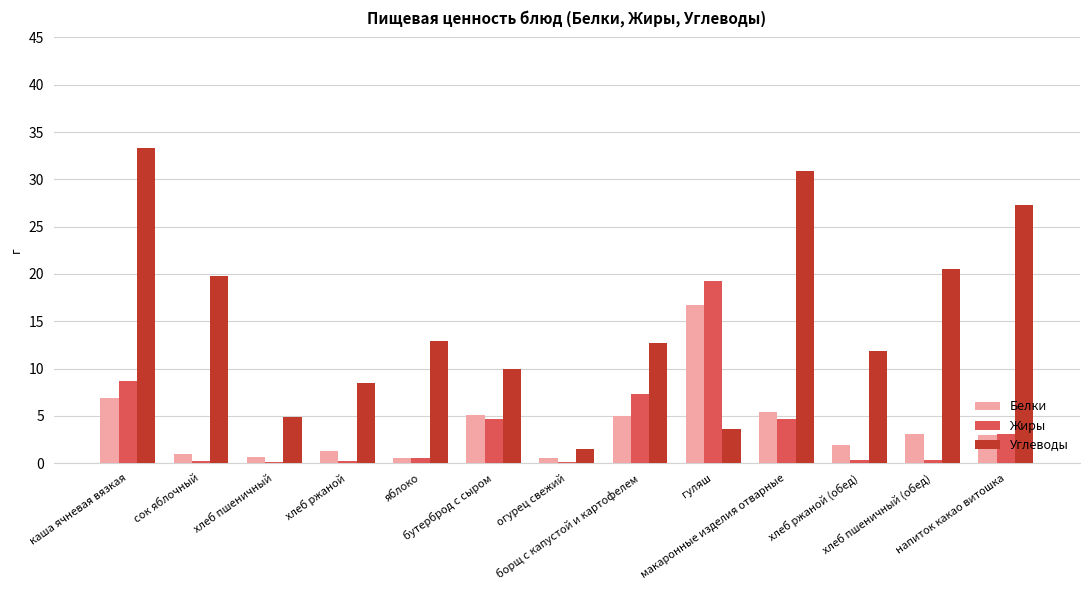

What are all the series names shown in the legend?

Белки, Жиры, Углеводы